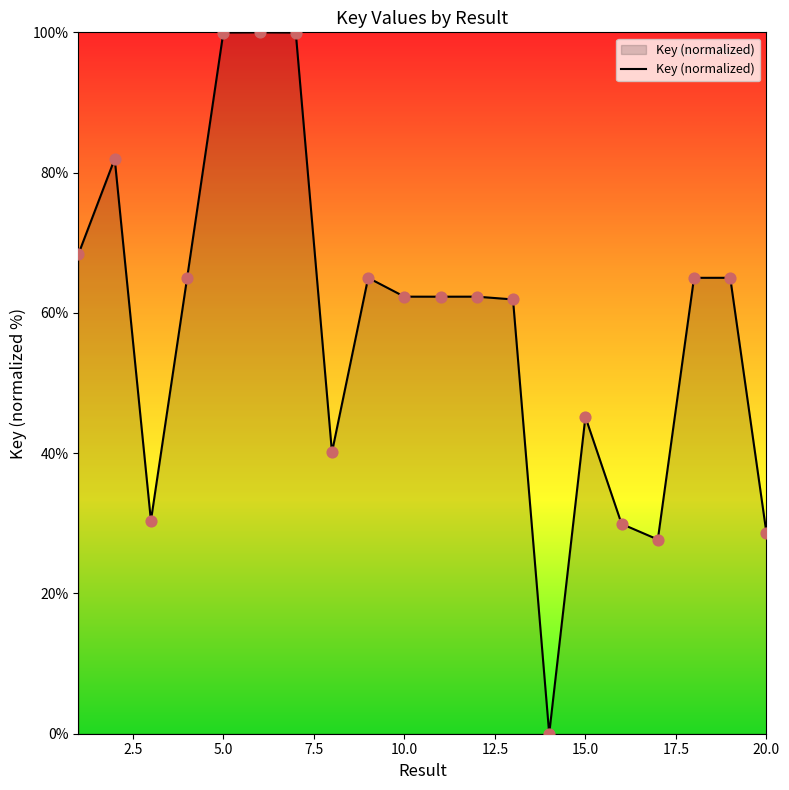

What is the difference between the maximum and minimum values?

100.0